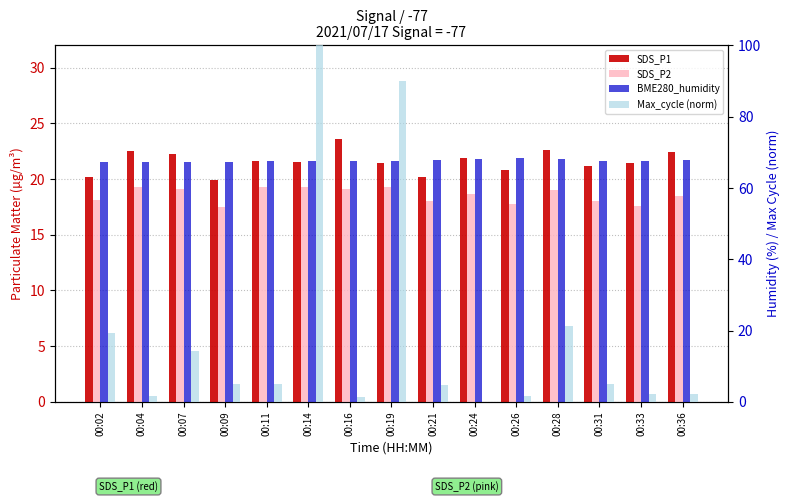

Which series has the widest spread of values?

Max_cycle (norm)